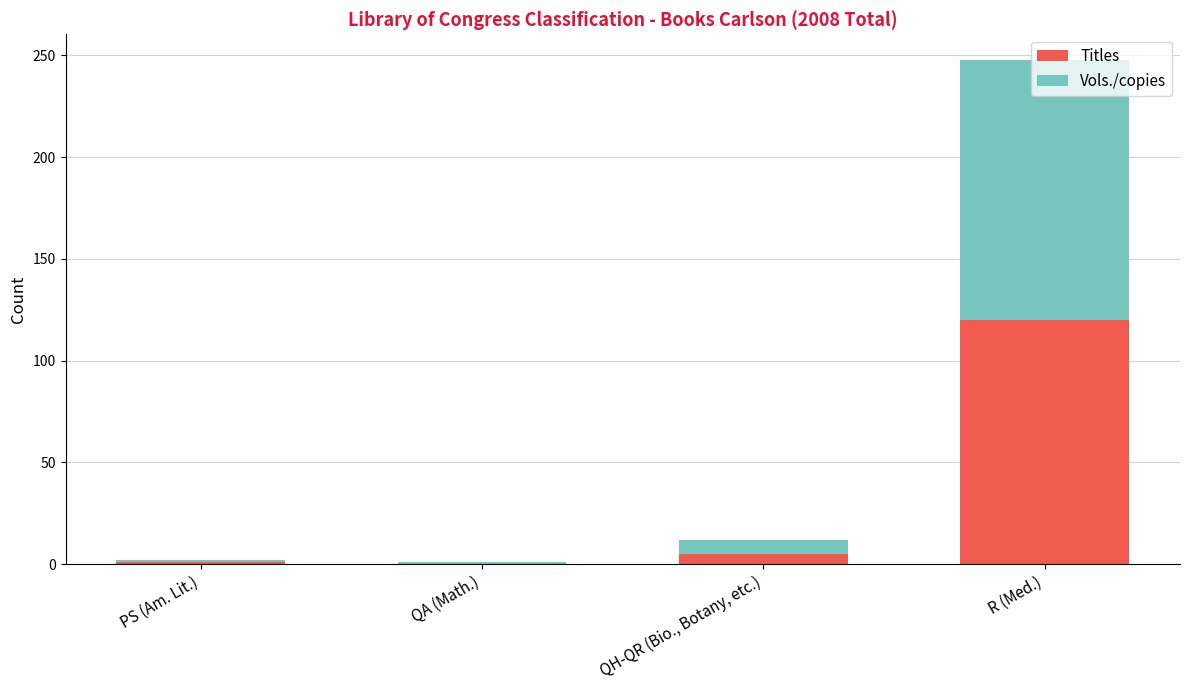

What is the maximum value for Titles?

120